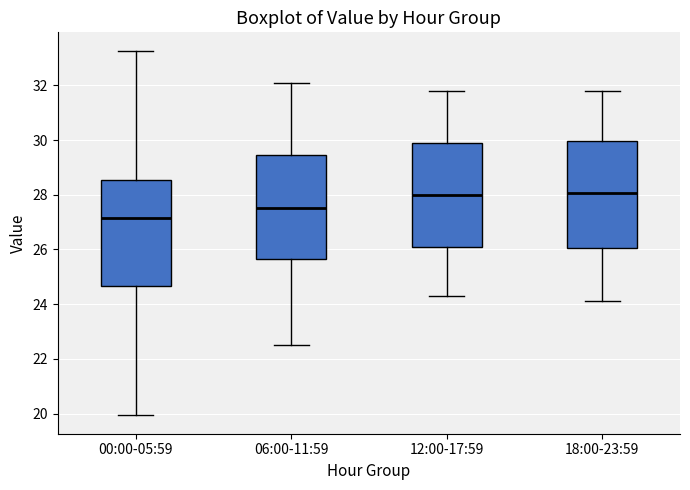

Reading left to right, read every box against the y-axis: the position of its median line, the range the box covers, and the ends of its whiskers. The values are not printed on the chart, so give them approximately, as read against the axis.

00:00-05:59: median 27.2, box 24.6 to 28.6, whiskers 20.0 to 33.2
06:00-11:59: median 27.6, box 25.6 to 29.4, whiskers 22.6 to 32.2
12:00-17:59: median 28.0, box 26.0 to 30.0, whiskers 24.4 to 31.8
18:00-23:59: median 28.0, box 26.0 to 30.0, whiskers 24.2 to 31.8